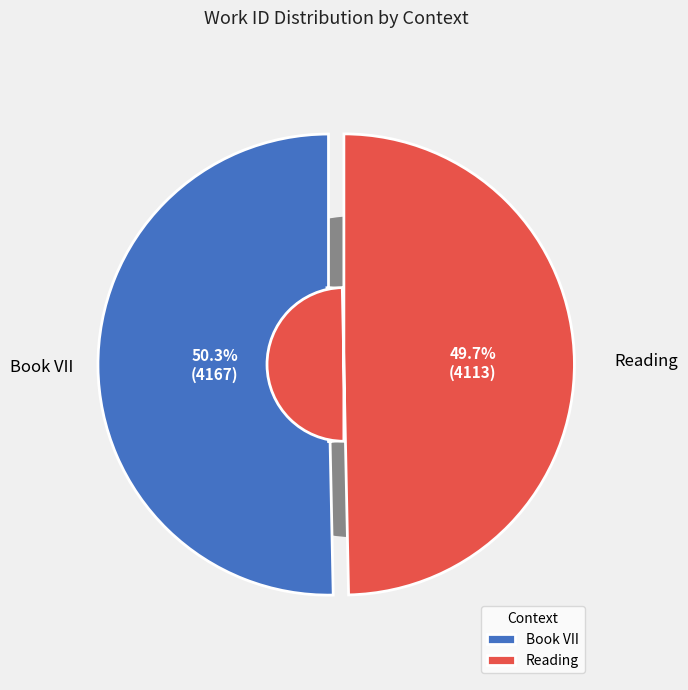

Rank the categories by value from lowest to highest.

Reading, Book VII